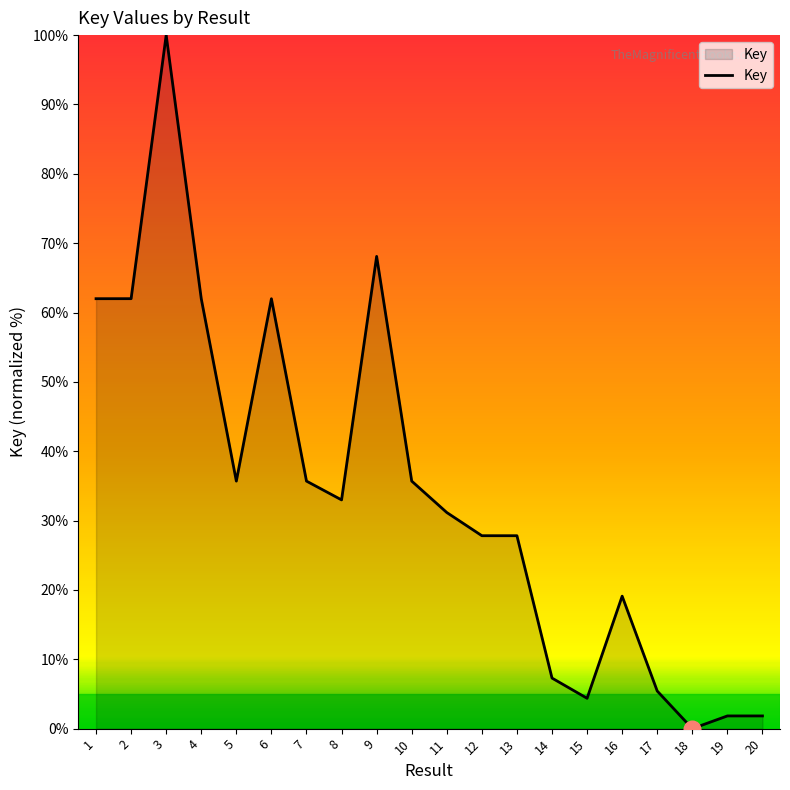

What is the change in value from 11 to 13?

-3.3